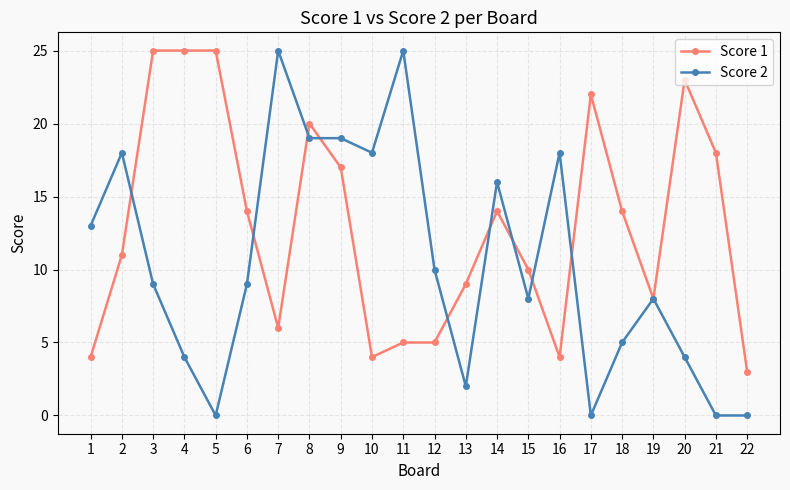

List the series in order of their overall mean, highest first.

Score 1, Score 2